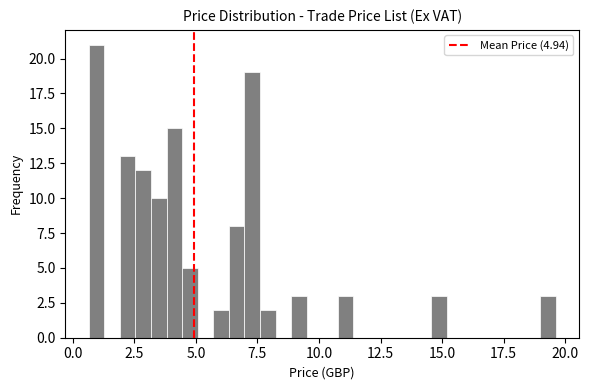

Around what value on the x-axis is the tallest bar? Give the approximate position of its centre, as read against the axis.

1.0